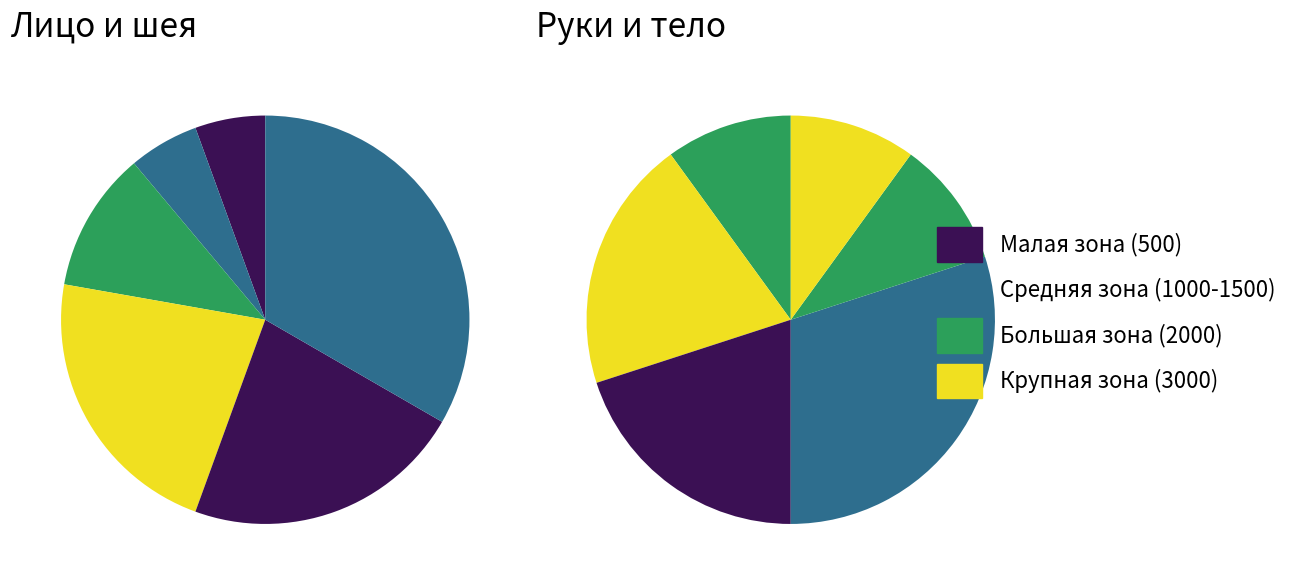

Count the number of slices in the pie.

12